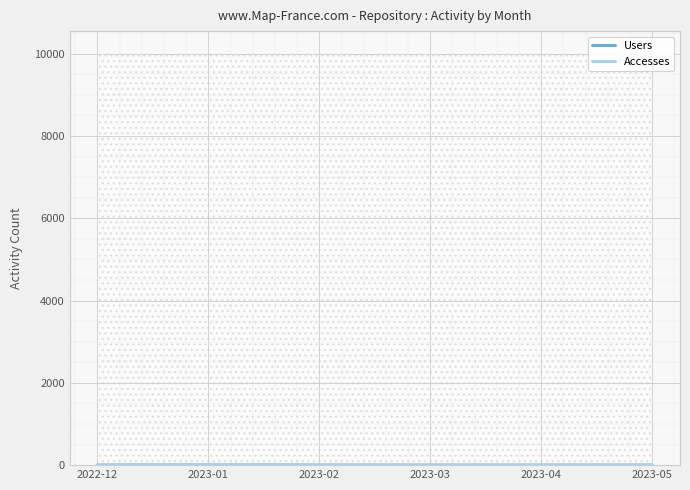

True or false: Accesses and Users intersect in this chart.

False